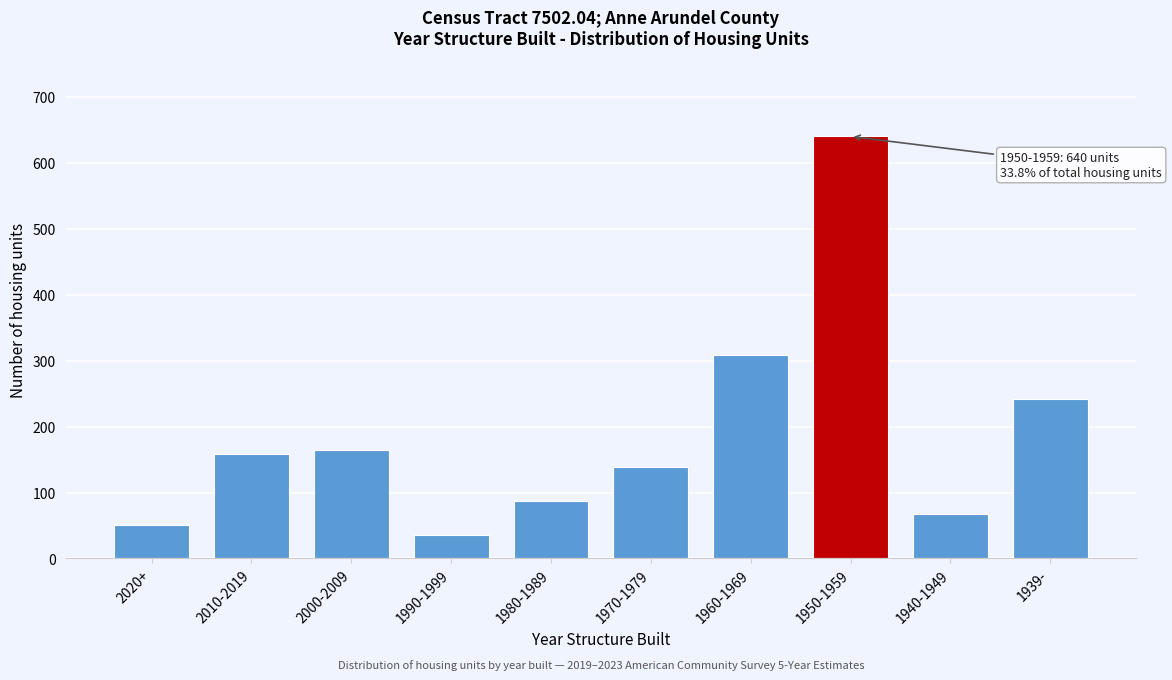

Reading right to left, transcribe all the data shown in this chart.

242	68	640	308	138	87	35	164	159	50